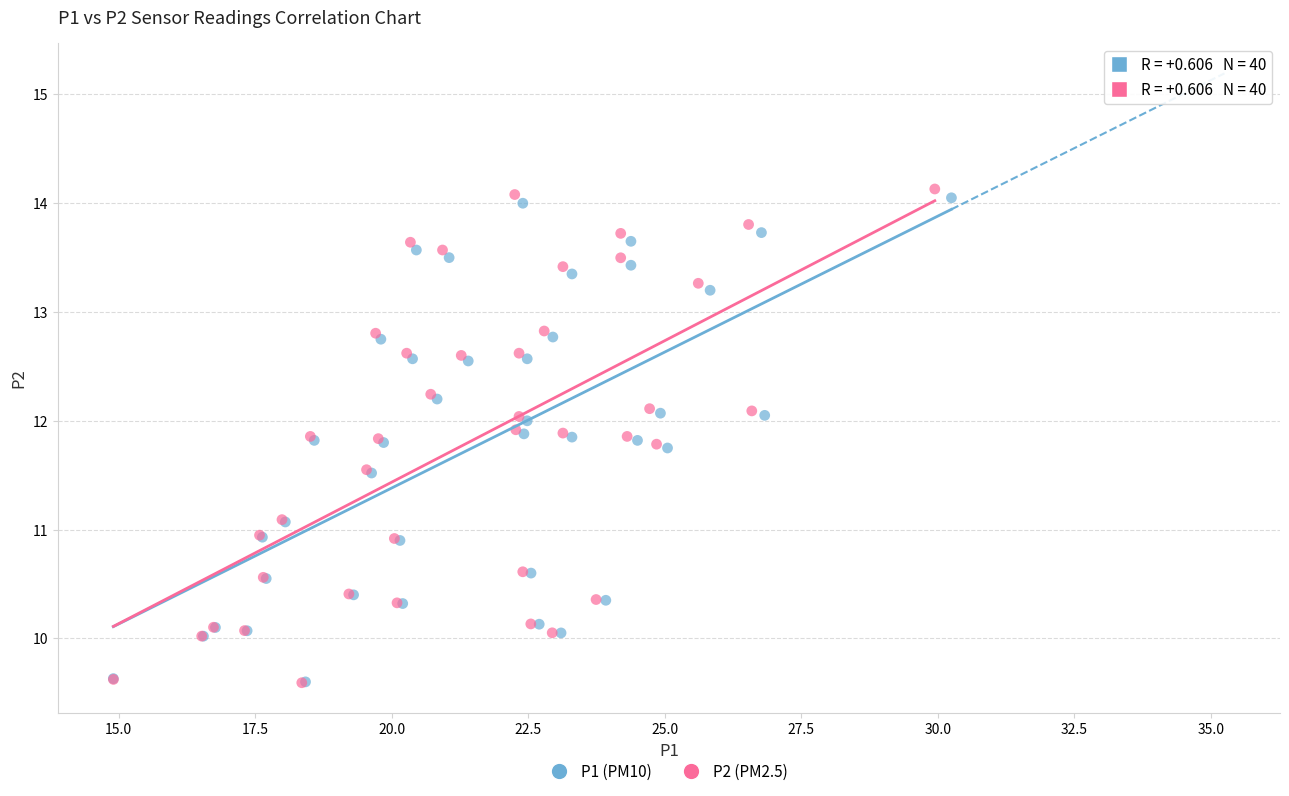

Which series has the largest Y range (max minus min)?

P2 (PM2.5)